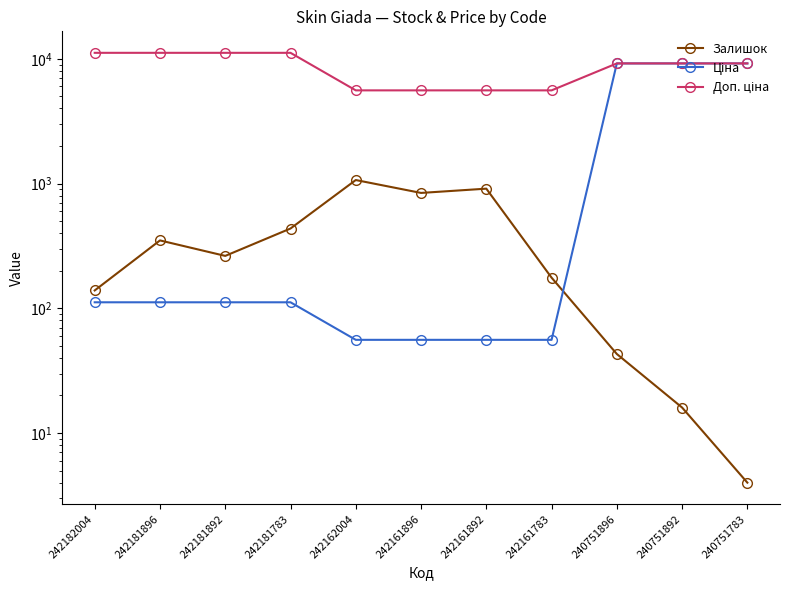

What is the difference between the maximum and minimum values in the Доп. ціна series?

5584.0